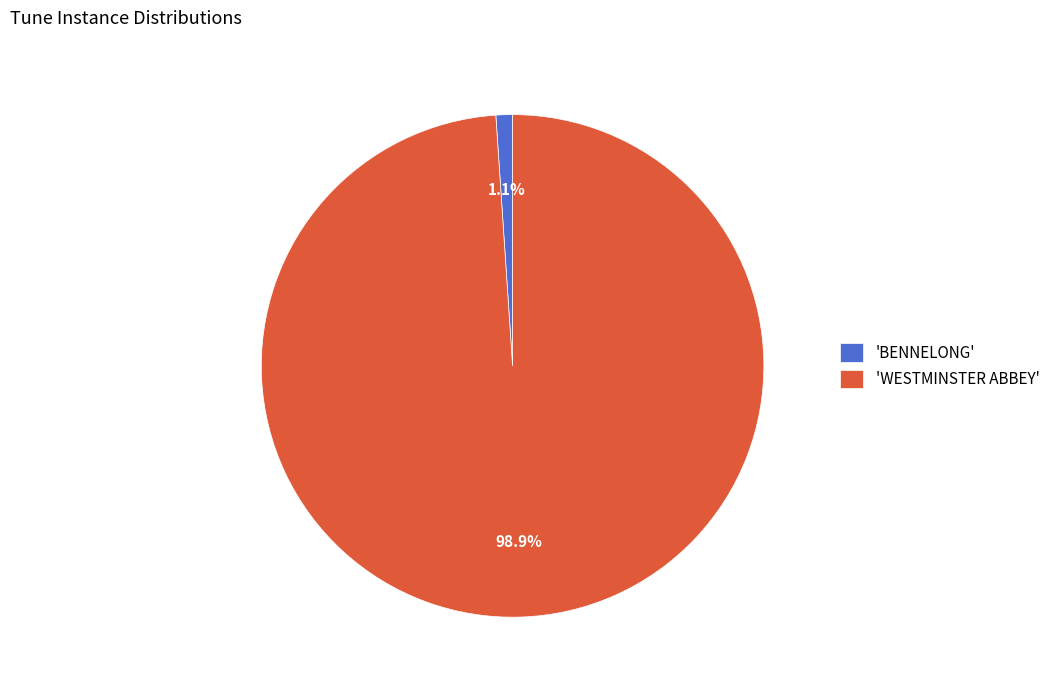

Is there any slice that represents more than half of the pie?

Yes